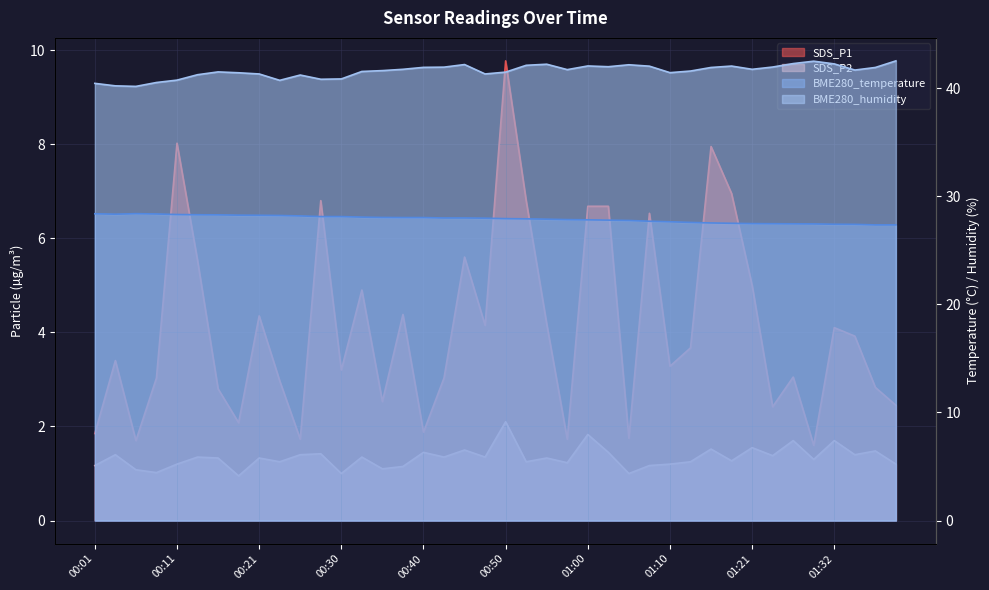

Where is the first local maximum for SDS_P2?

00:04